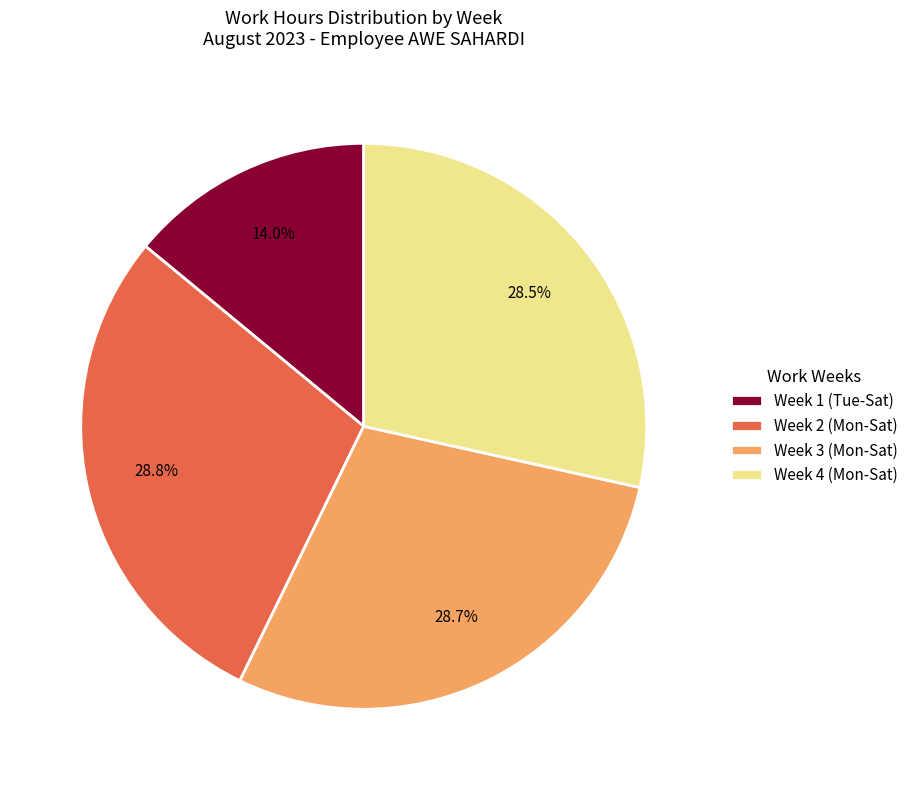

What is the smallest slice in the pie chart?

Week 1 (Tue-Sat)